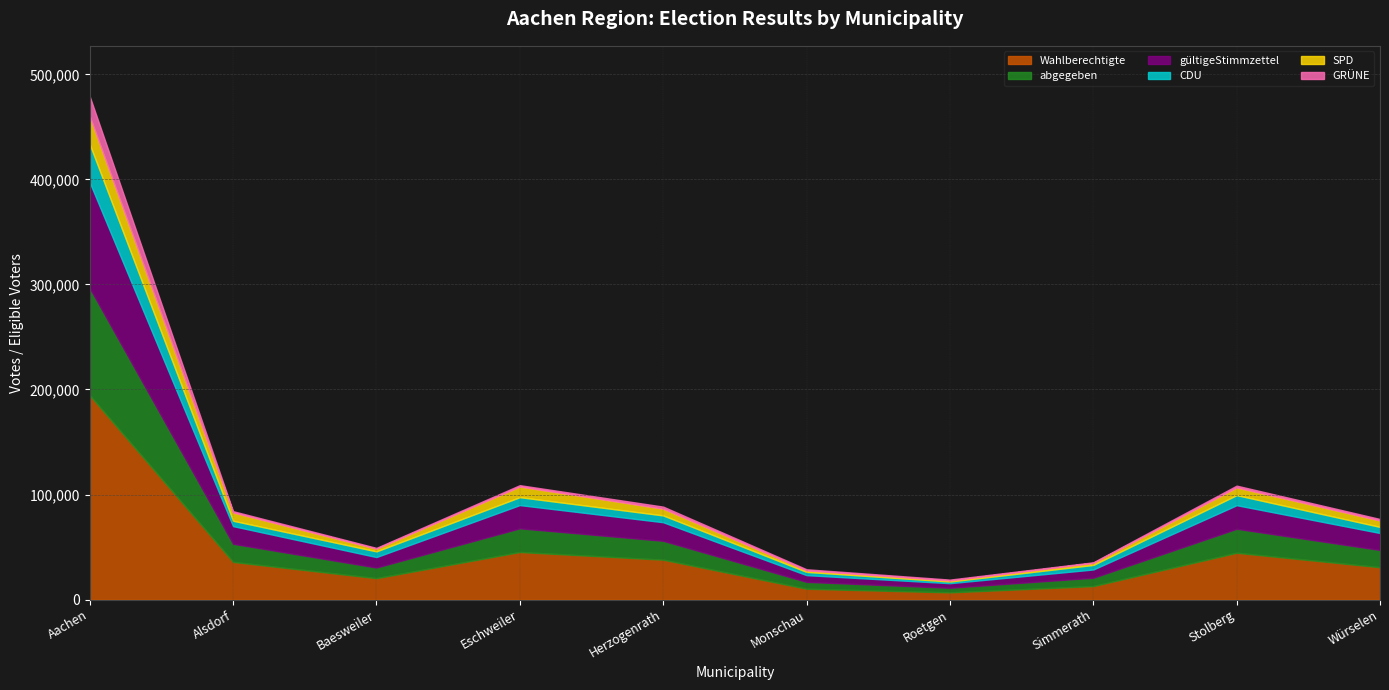

Where is Wahlberechtigte nearest to the value 100643?

Eschweiler